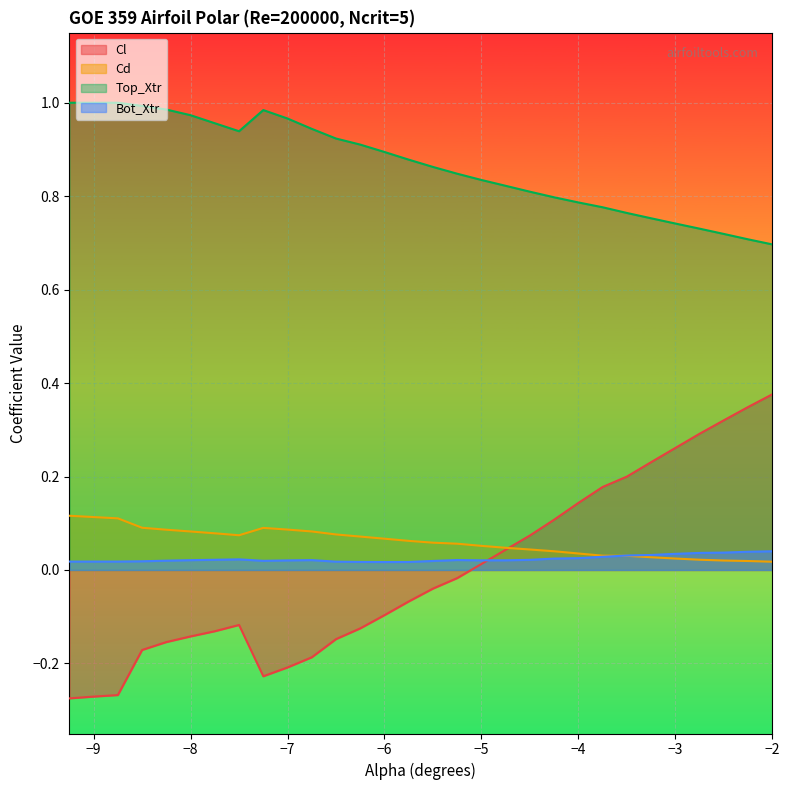

Which series has the largest total across all categories?

Top_Xtr